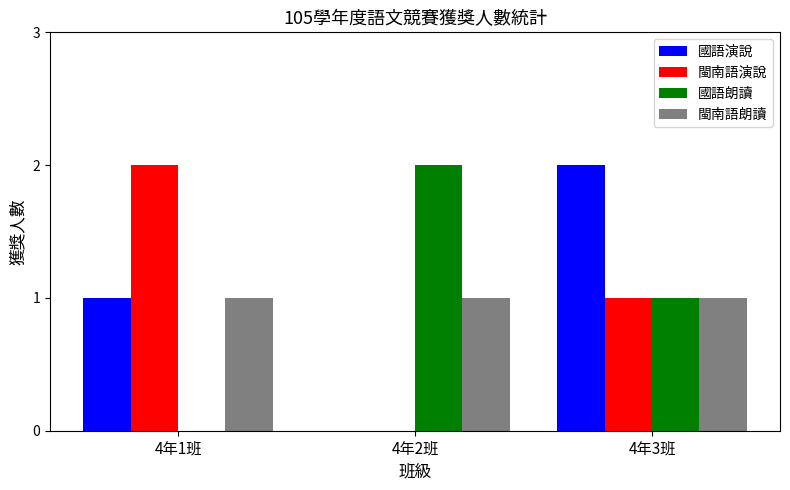

True or false: 國語朗讀 has a value of 2 at 4年2班.

True